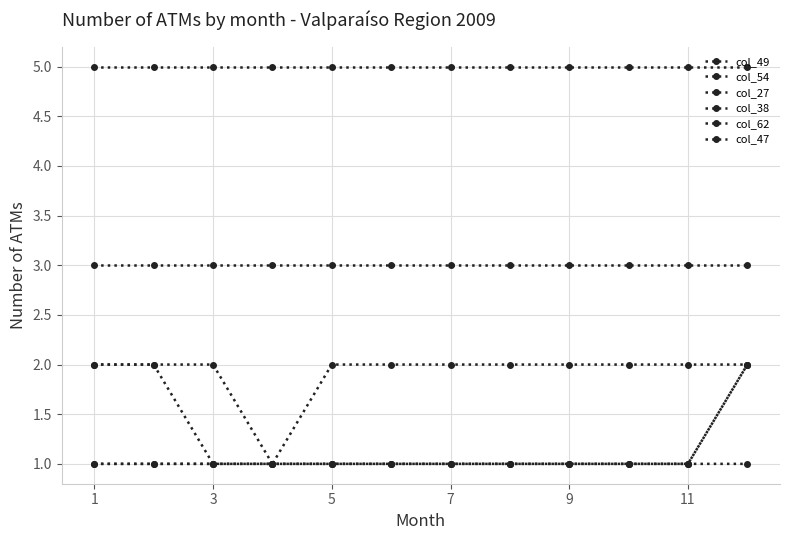

At how many categories does at least one series exceed 1?

12